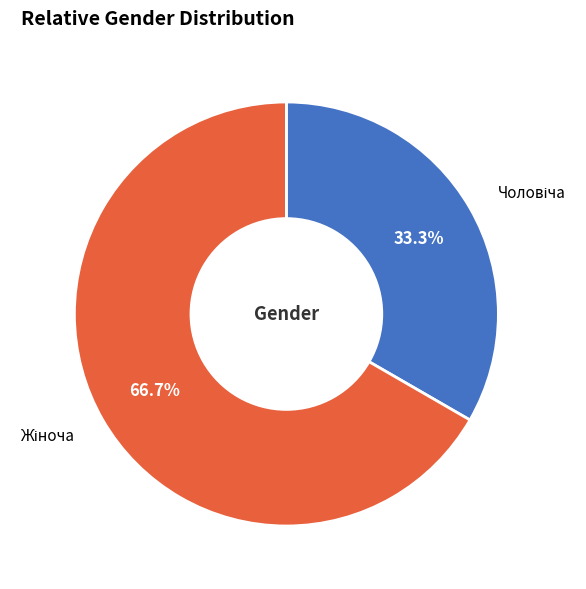

Is there a majority slice in this chart?

Yes